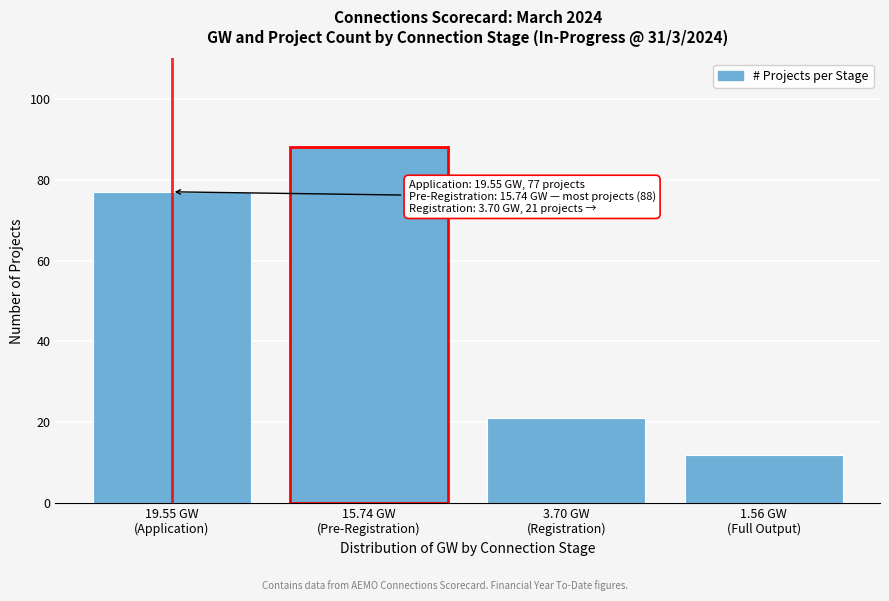

Reading right to left, list all the values displayed in this chart.

12	21	88	77